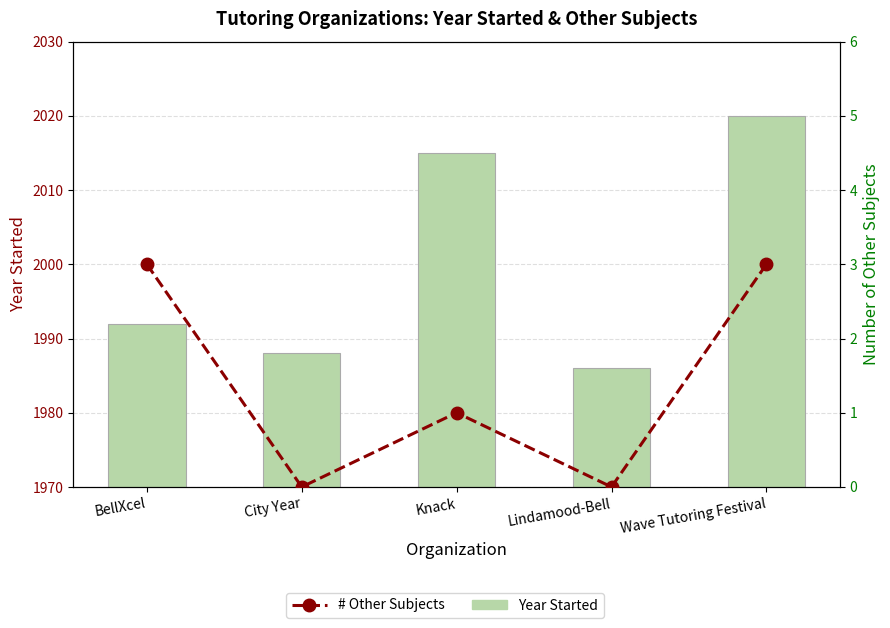

How many groups of bars are there?

5